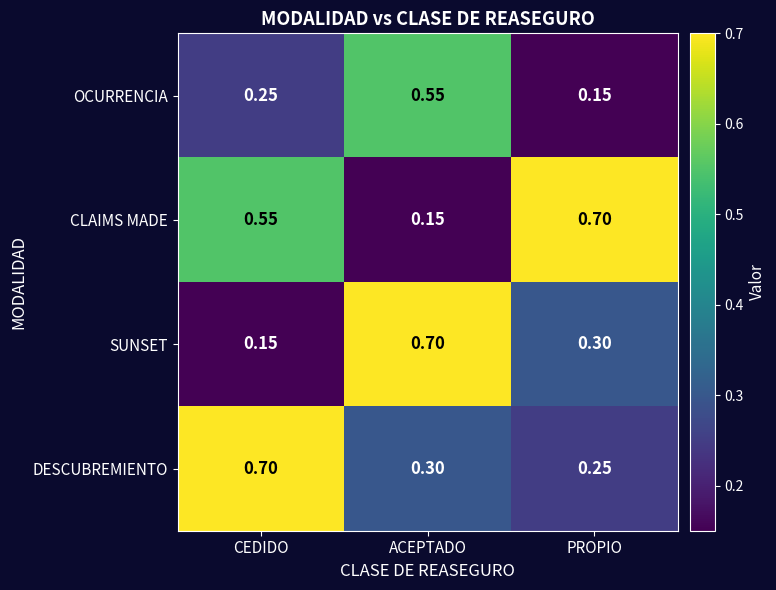

Which series changed the most between ACEPTADO and PROPIO?

CLAIMS MADE